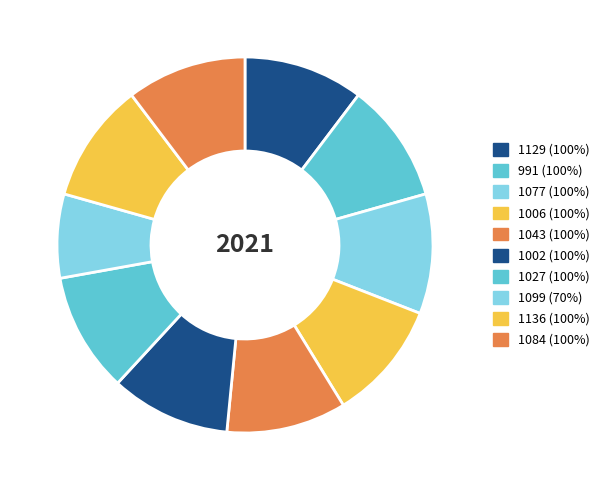

Count the number of slices in the pie.

10